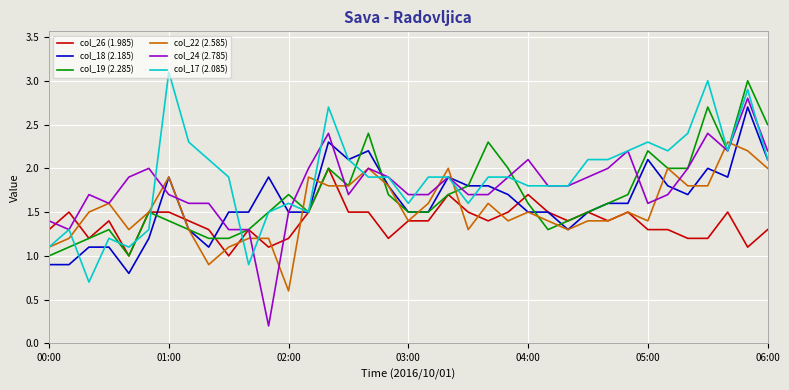

What is the sum of all col_24 (2.785) values?

66.4